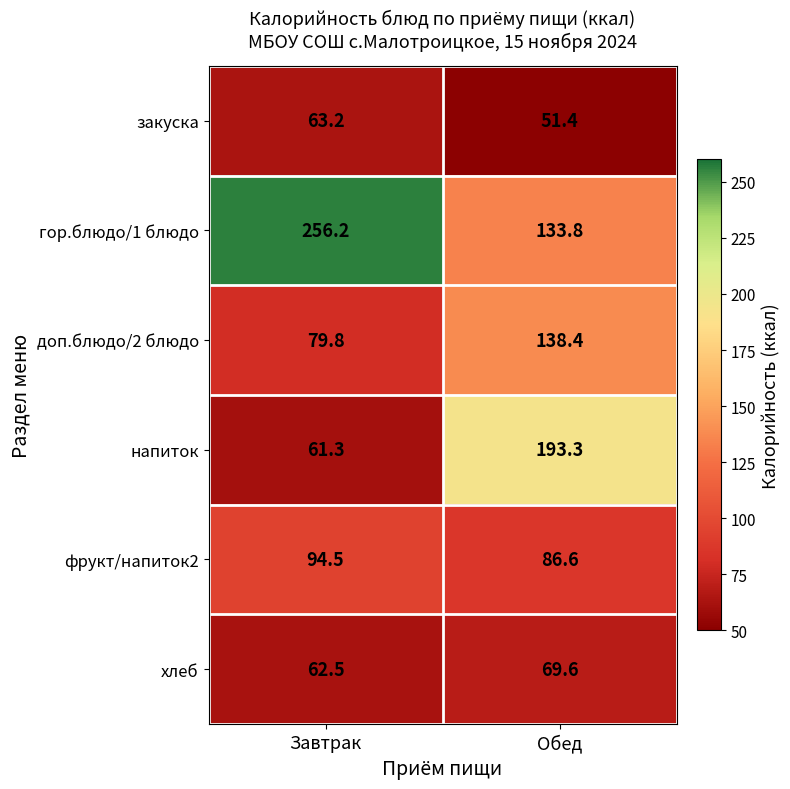

Which series has the widest spread of values?

напиток